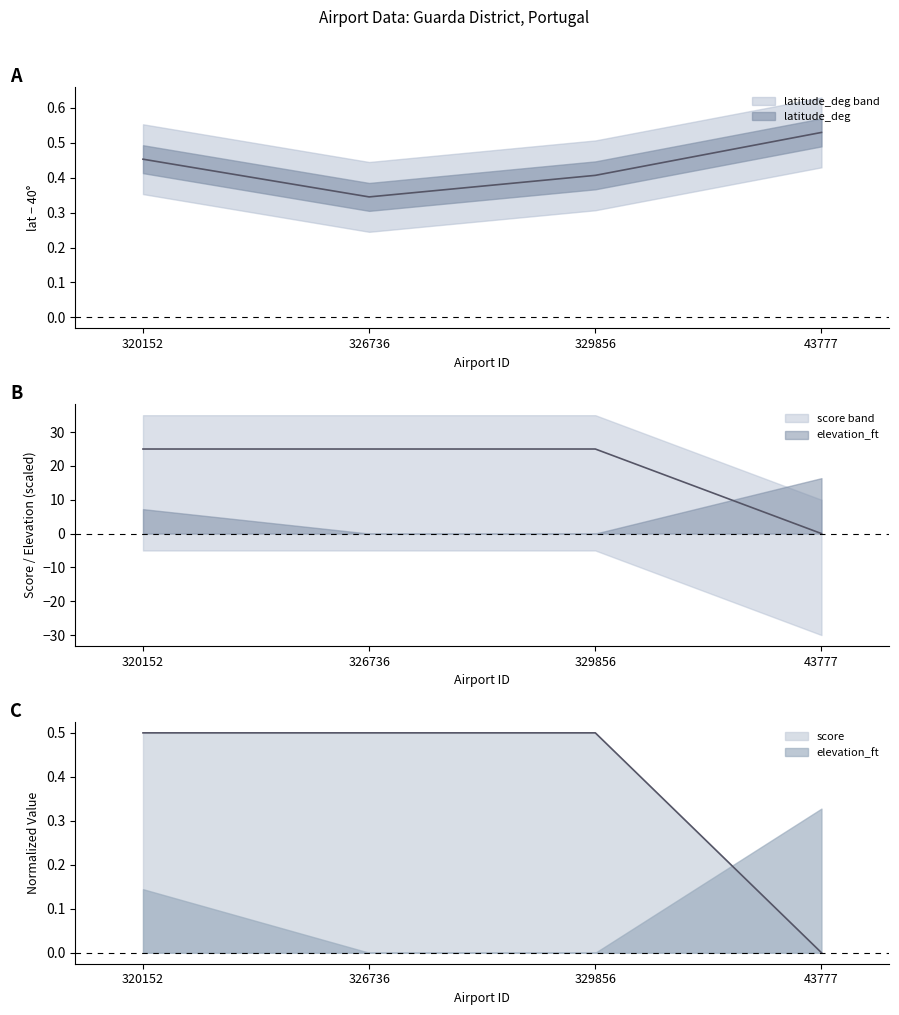

Reading left to right, transcribe all the data shown in this chart.

latitude_deg: 320152=0.5	326736=0.3	329856=0.4	43777=0.5
score: 320152=25.0	326736=25.0	329856=25.0	43777=0.0